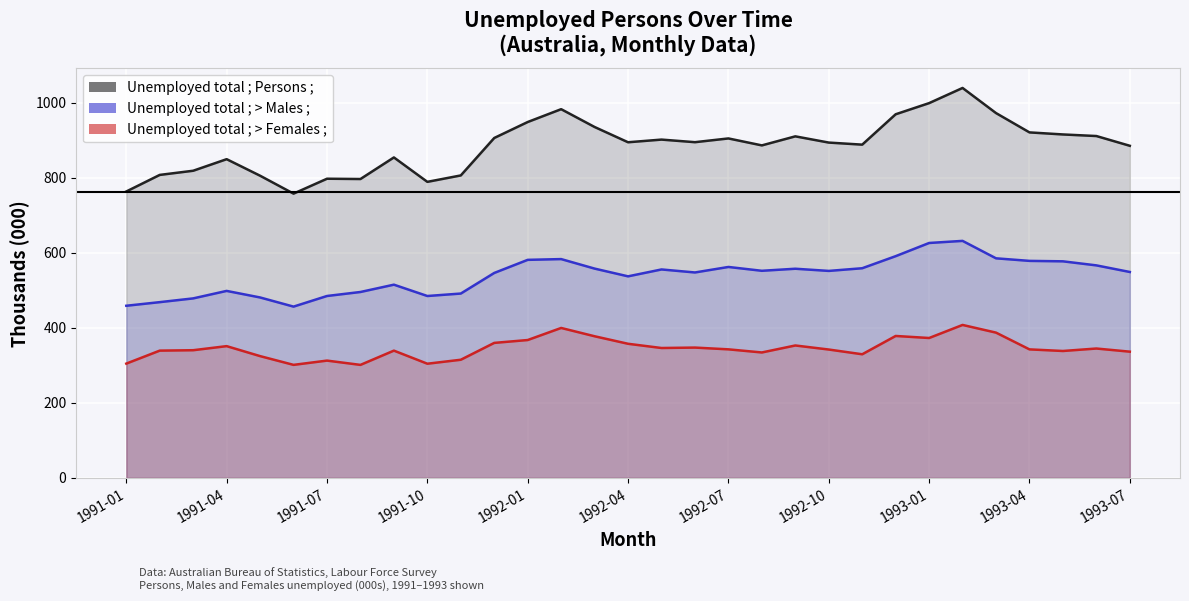

At 20, list the series in order from largest to smallest.

Unemployed total ; Persons ;, Unemployed total ; > Males ;, Unemployed total ; > Females ;